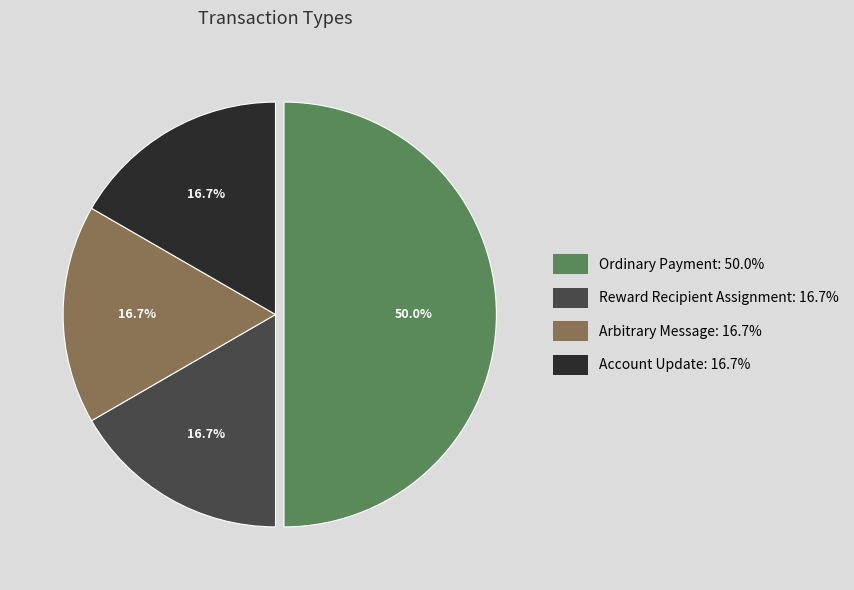

Is Reward Recipient Assignment the majority of the pie?

No